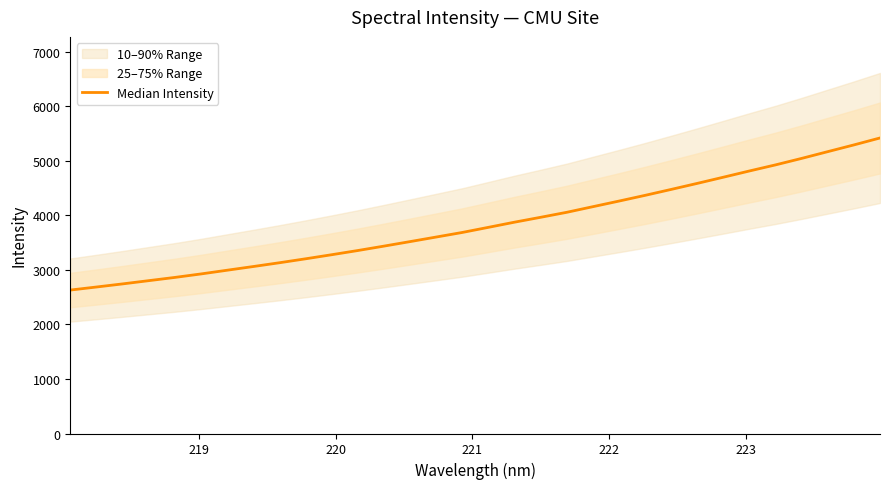

Is this an area chart (filled region under the line)?

No